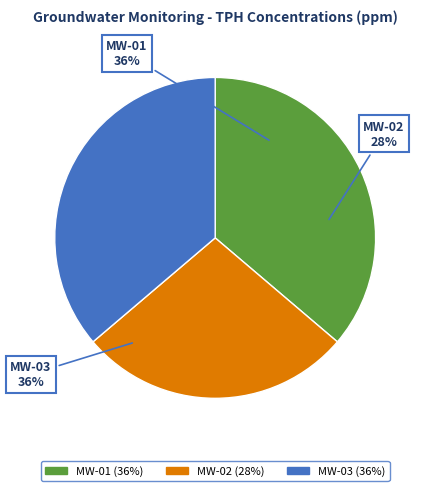

Count the number of slices in the pie.

3